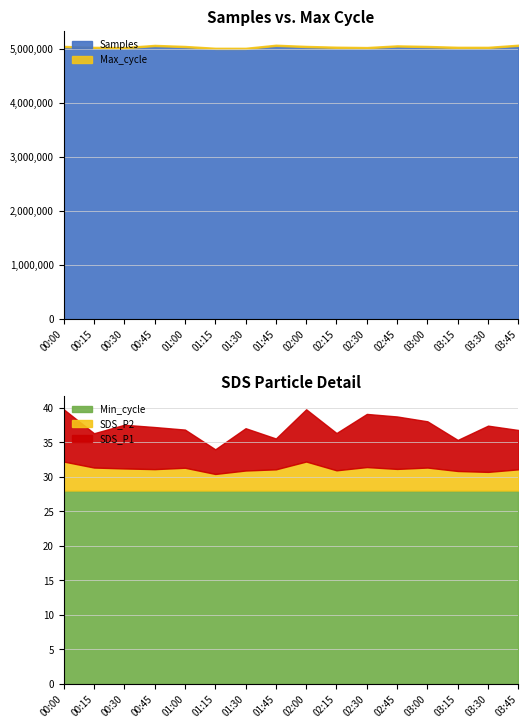

What is the total value across all series at 03:30?

5031190.4